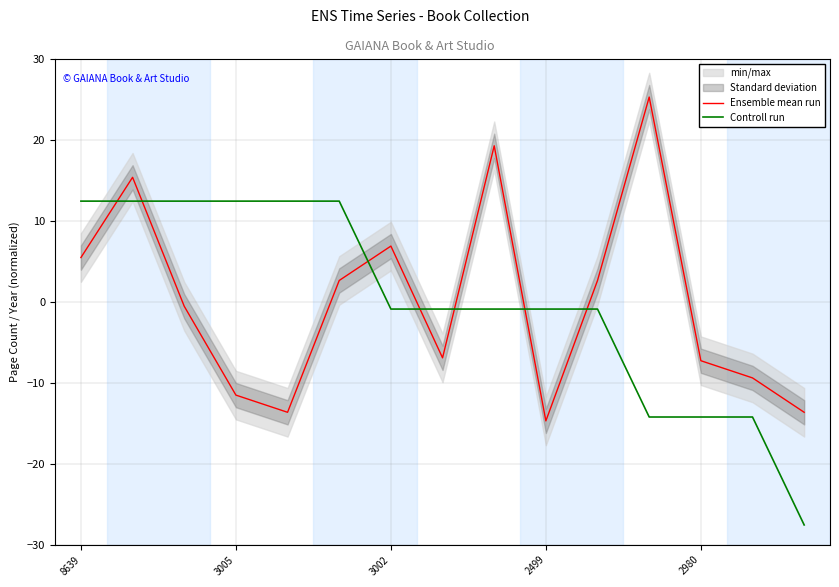

Which category has the lowest value in the Ensemble mean run series?

2499